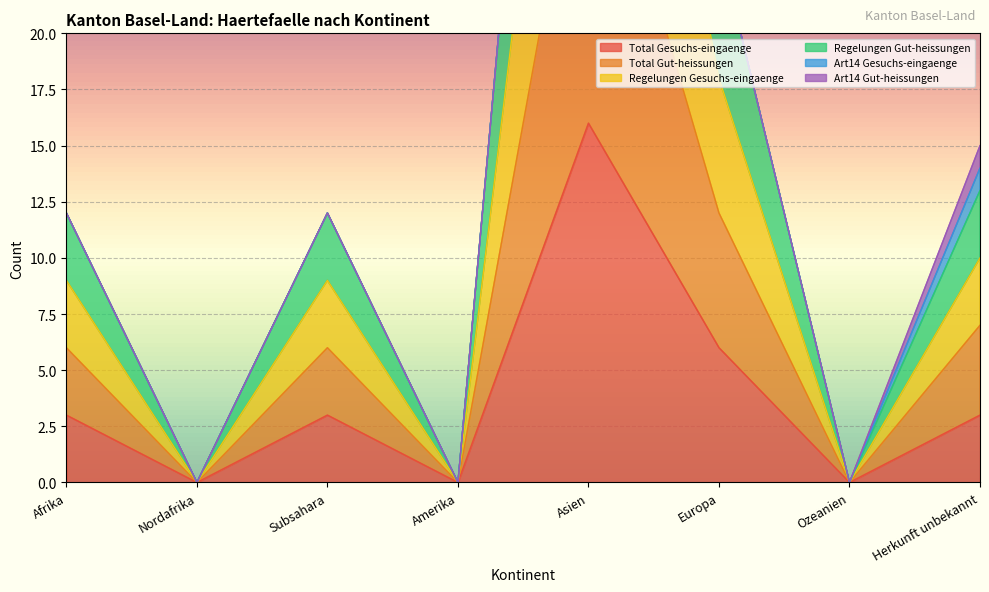

Is it true that Total Gesuchs-eingaenge equals -8 at Nordafrika?

False